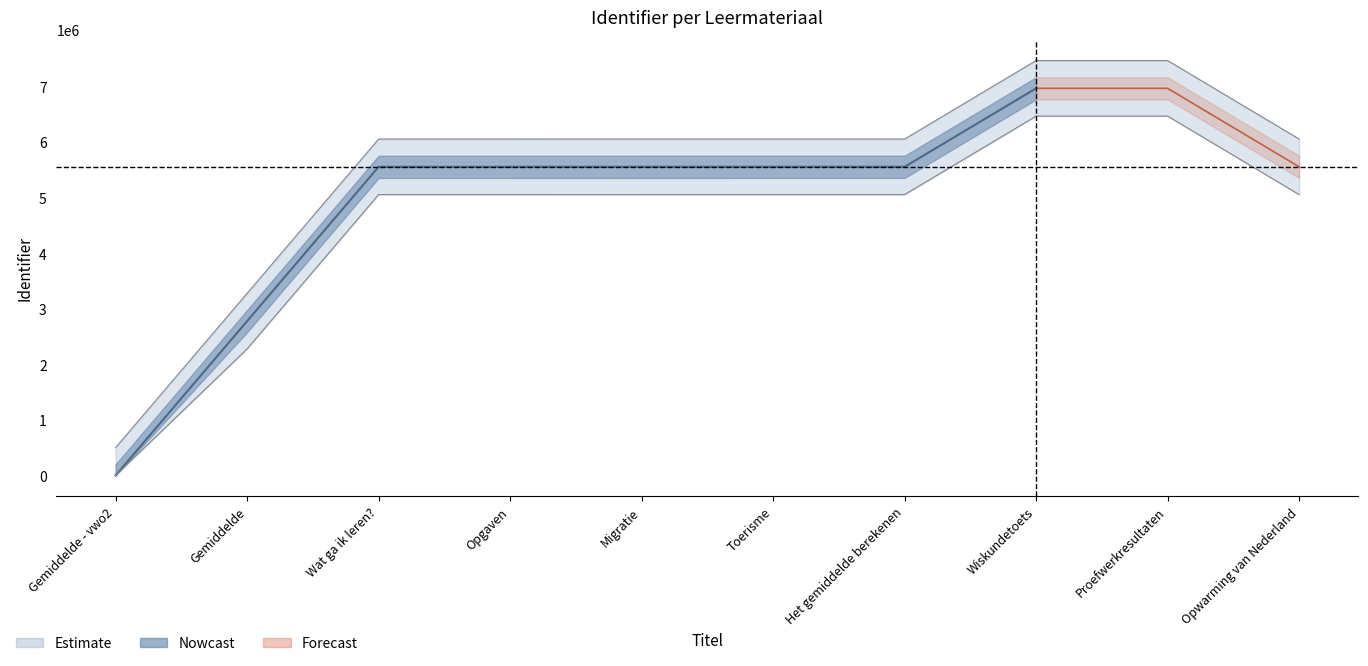

What is the label of the 2nd point from the left?

Gemiddelde